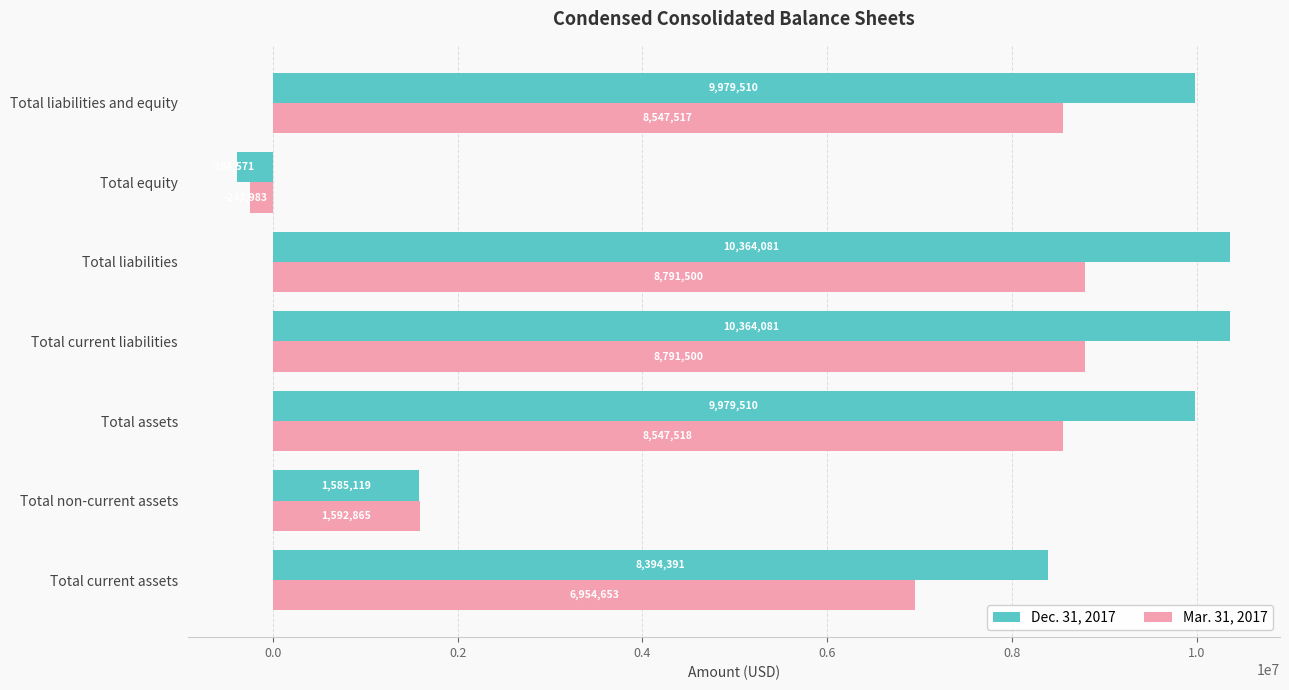

Which series has the largest range (max minus min)?

Dec. 31, 2017